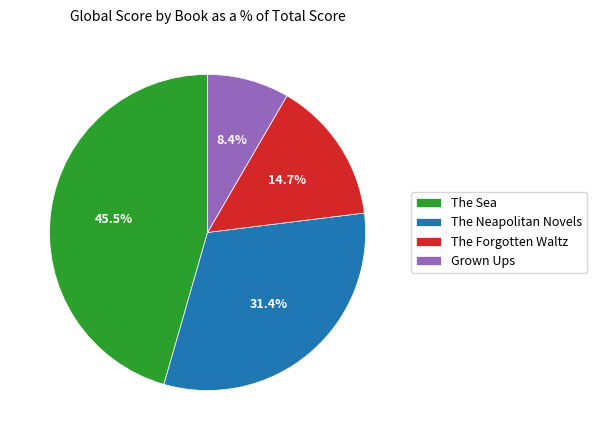

Do The Forgotten Waltz and The Neapolitan Novels together represent more than half of the pie?

No